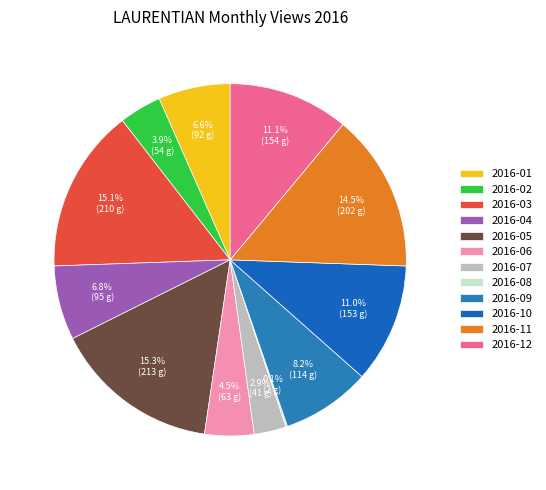

Between 2016-08 and 2016-04, which is larger?

2016-04